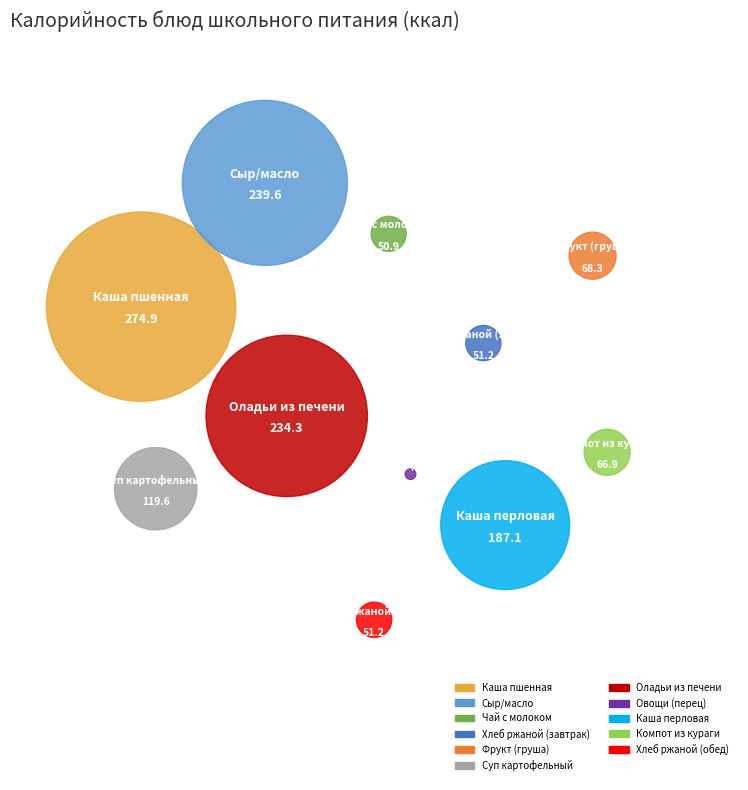

To the nearest percent, what percentage of the pie is Овощи (перец)?

1%